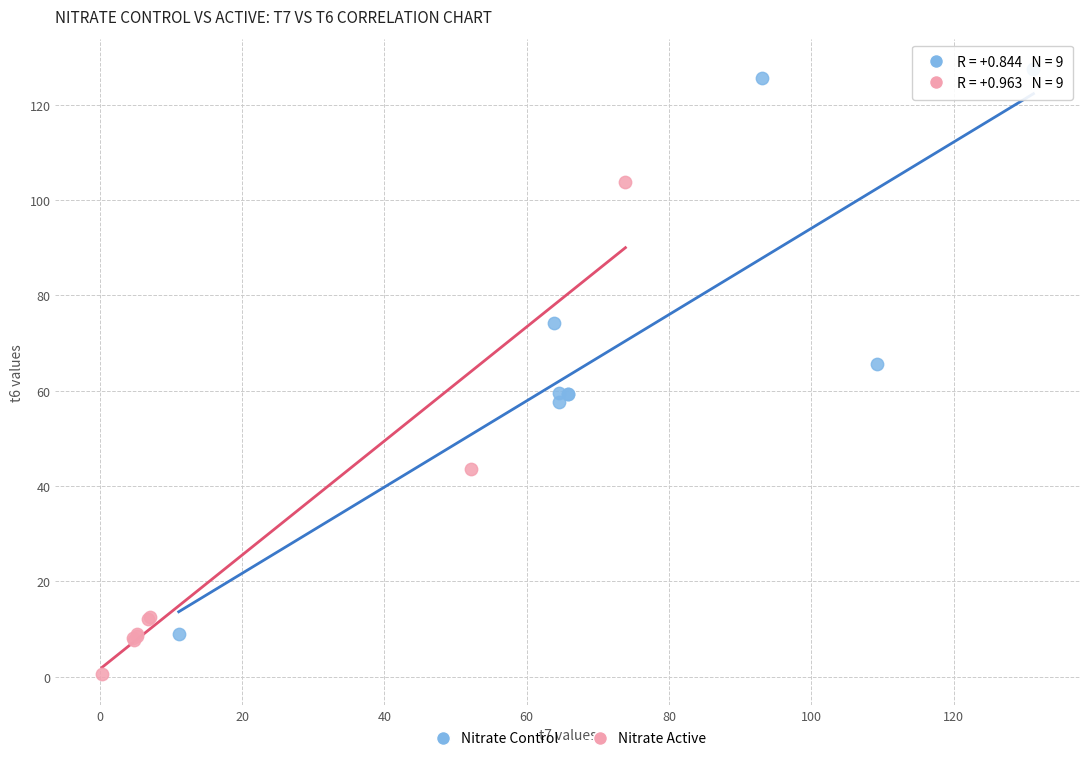

Which series has the largest Y range (max minus min)?

Nitrate Control